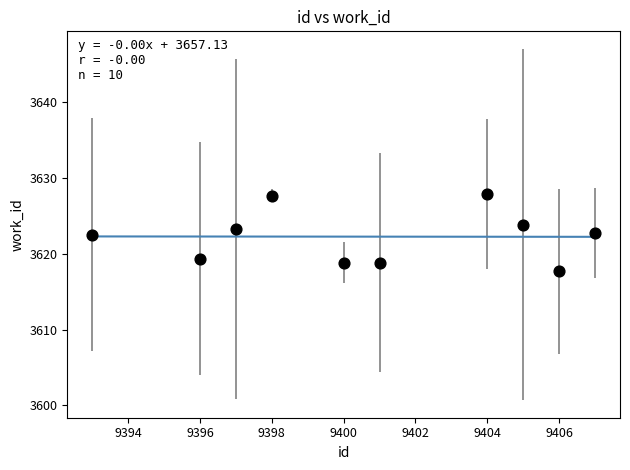

What is the average Y value?

3622.2